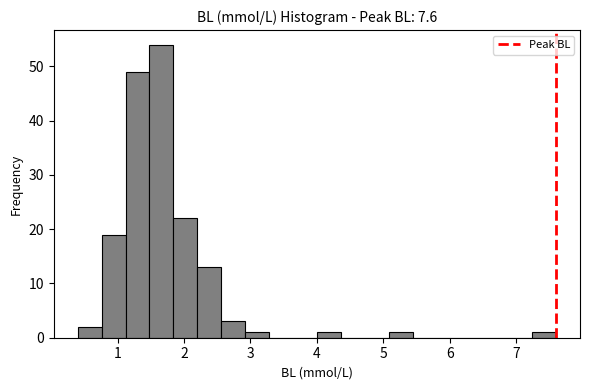

Around what value on the x-axis is the tallest bar? Give the approximate position of its centre, as read against the axis.

1.7